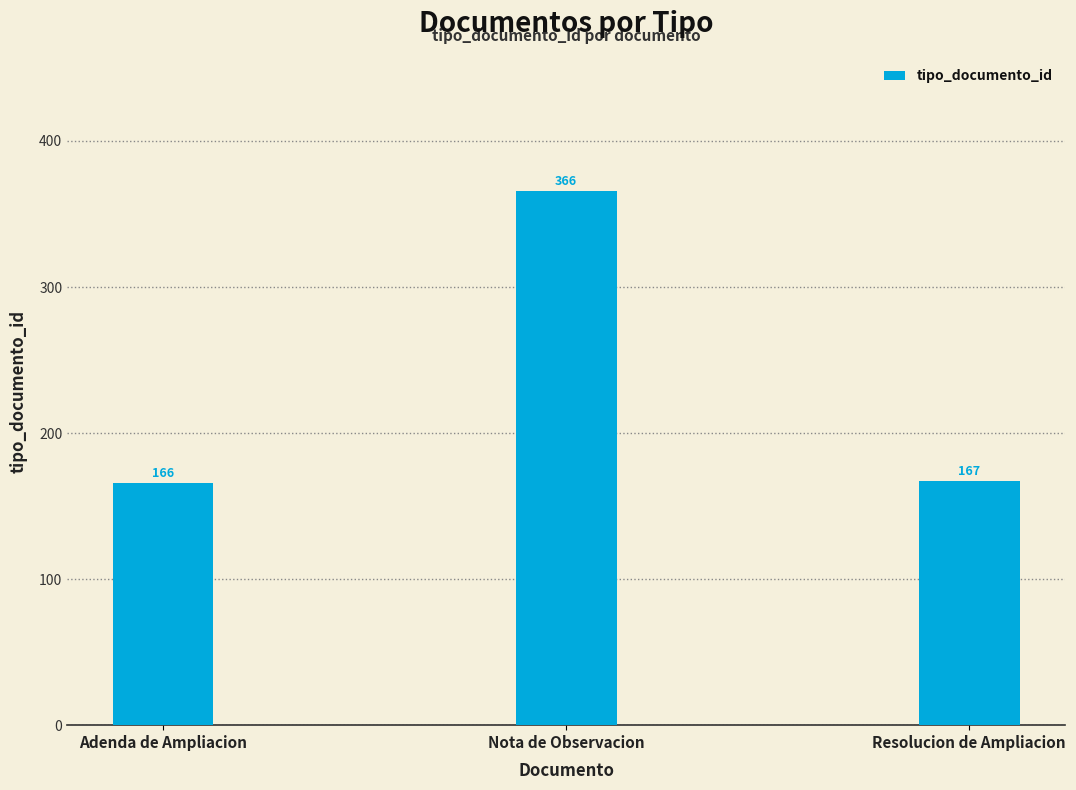

Which has a higher value, Nota de Observacion or Adenda de Ampliacion?

Nota de Observacion